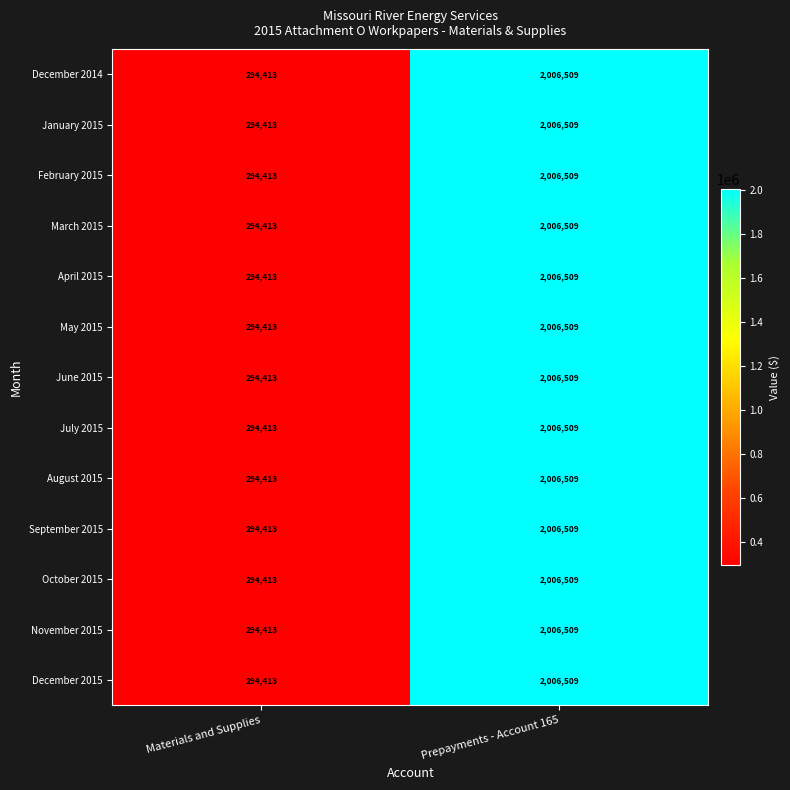

What is the sum of the January 2015 values at Materials and Supplies and Prepayments - Account 165?

2300922